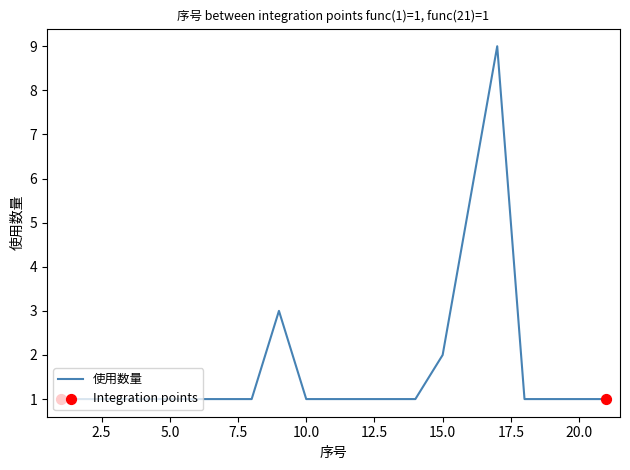

What is the difference between the maximum and minimum values?

8